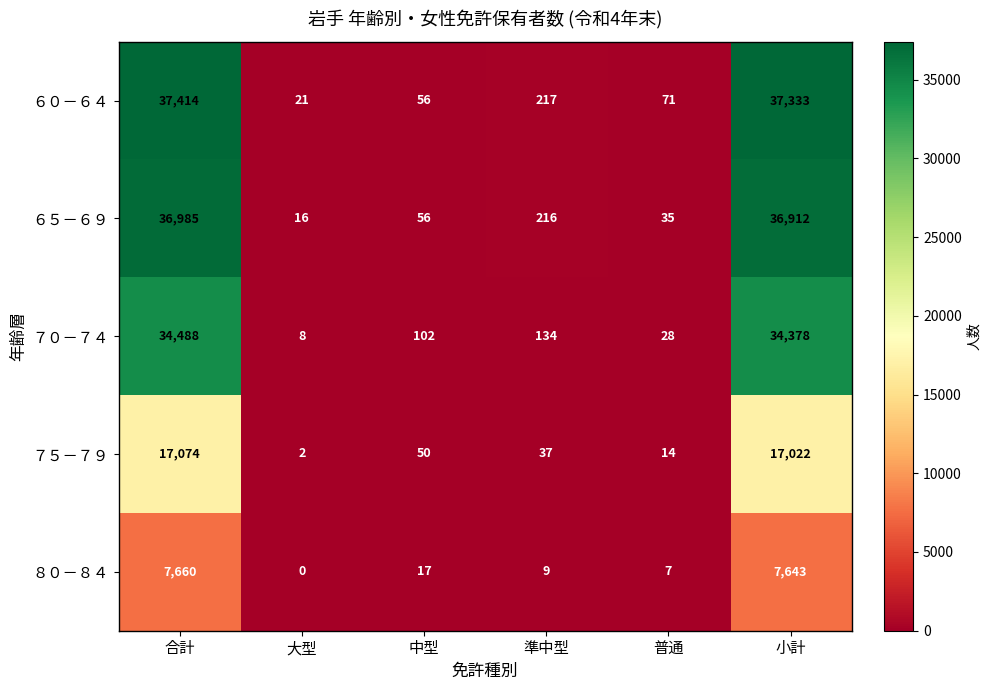

What is the approximate value of ７０－７４ at 中型, to the nearest 50?

100